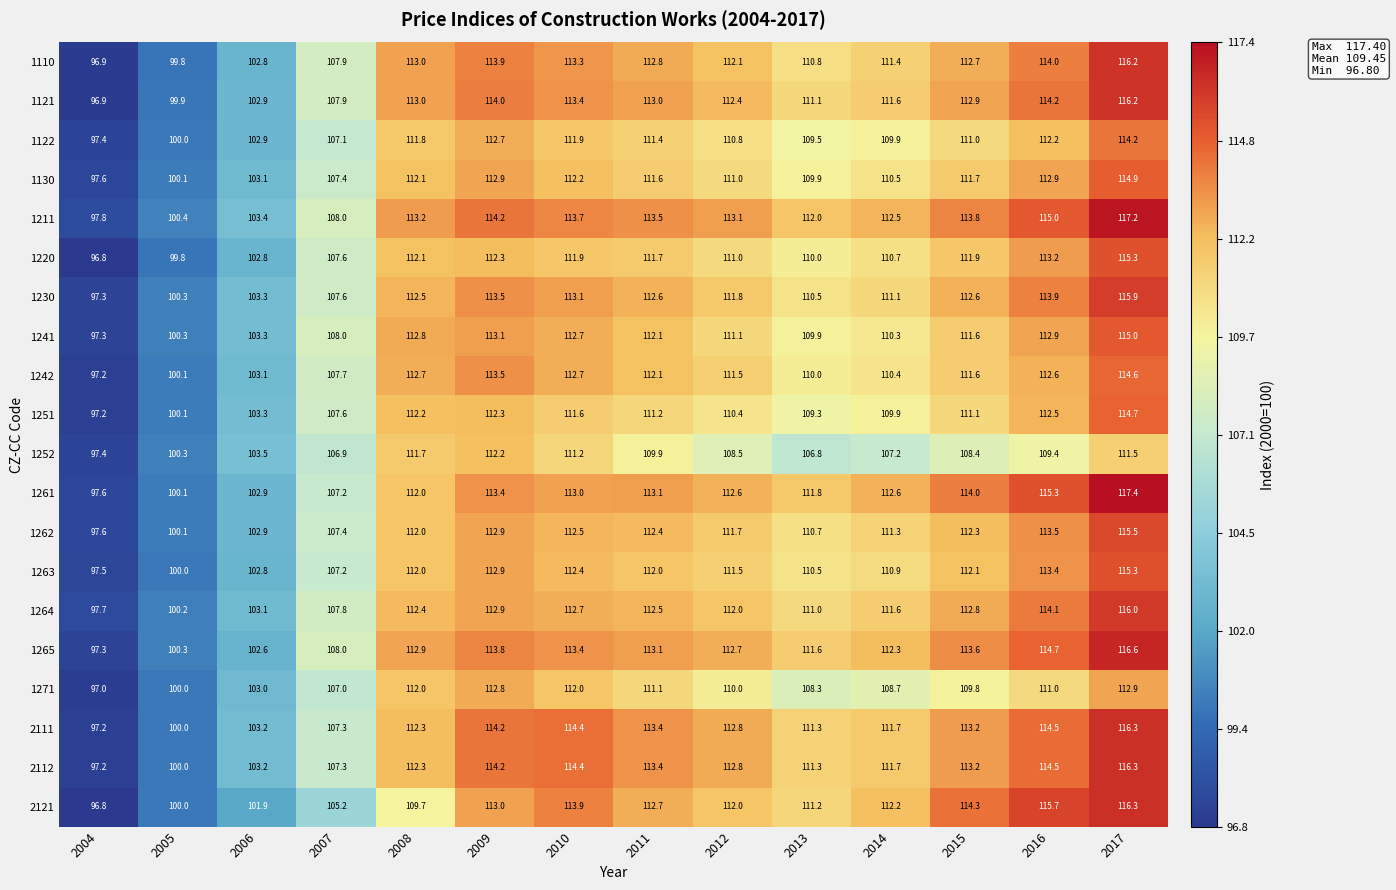

Is it true that 1110 equals 99.8 at 2005?

True